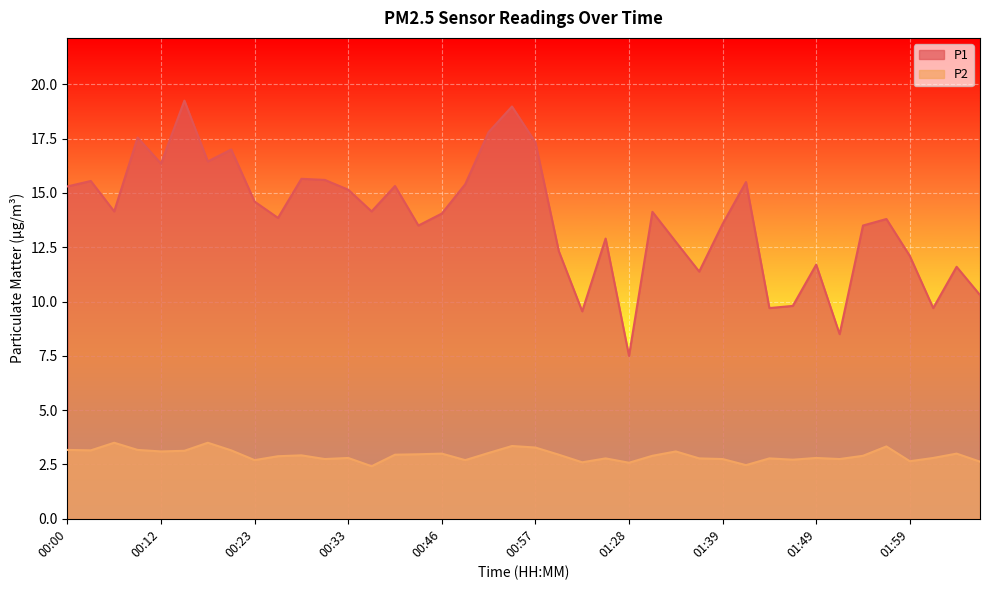

What is the difference between the maximum and minimum values in the P1 series?

11.8